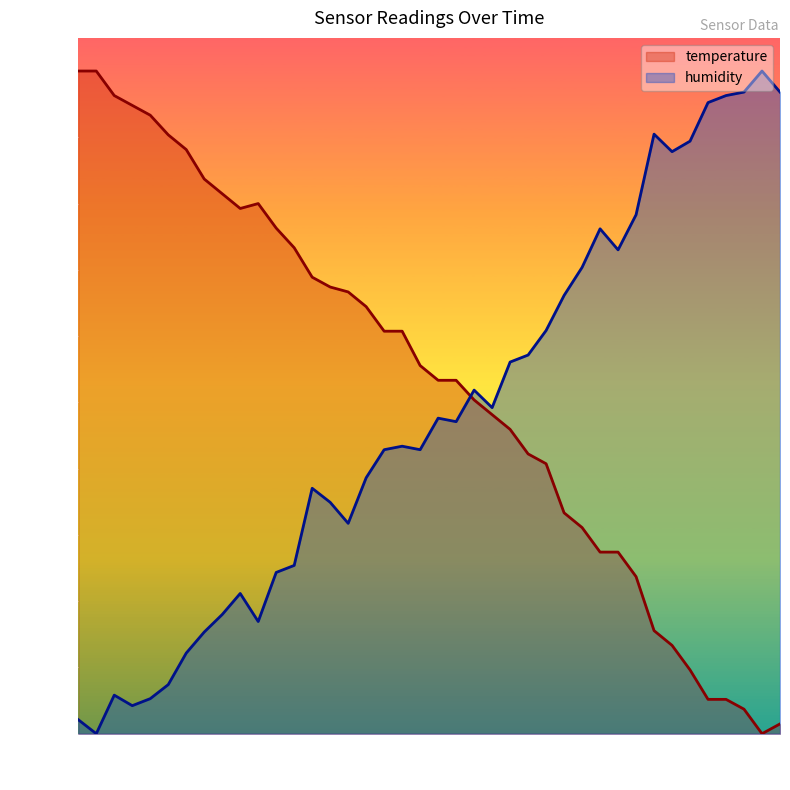

Which series has the largest range (max minus min)?

temperature